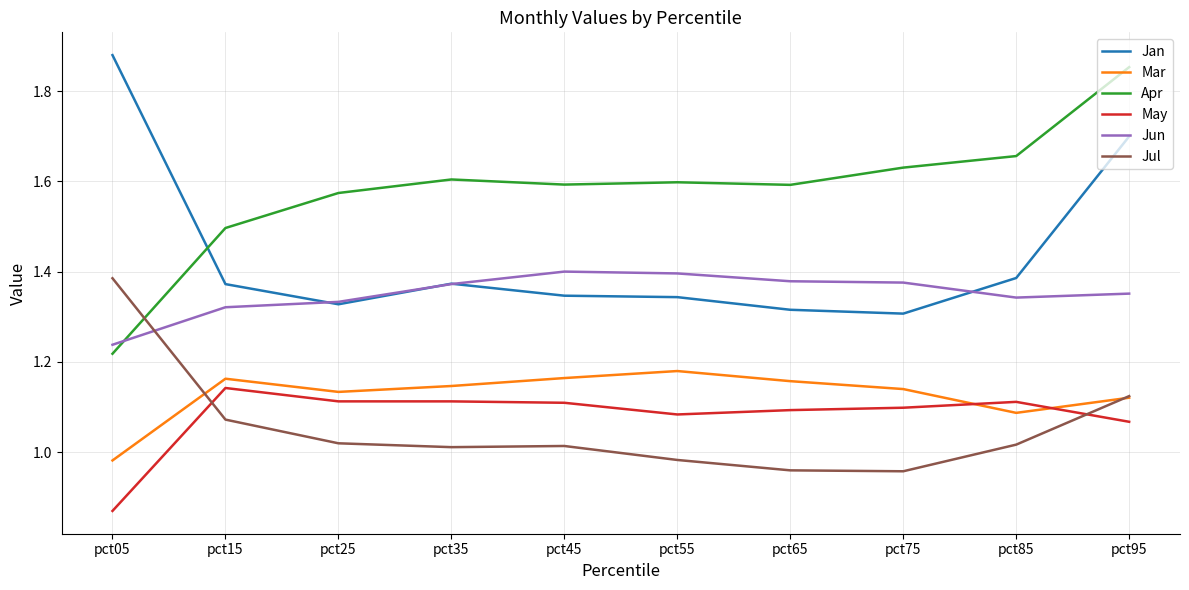

How many lines are shown in the chart?

6